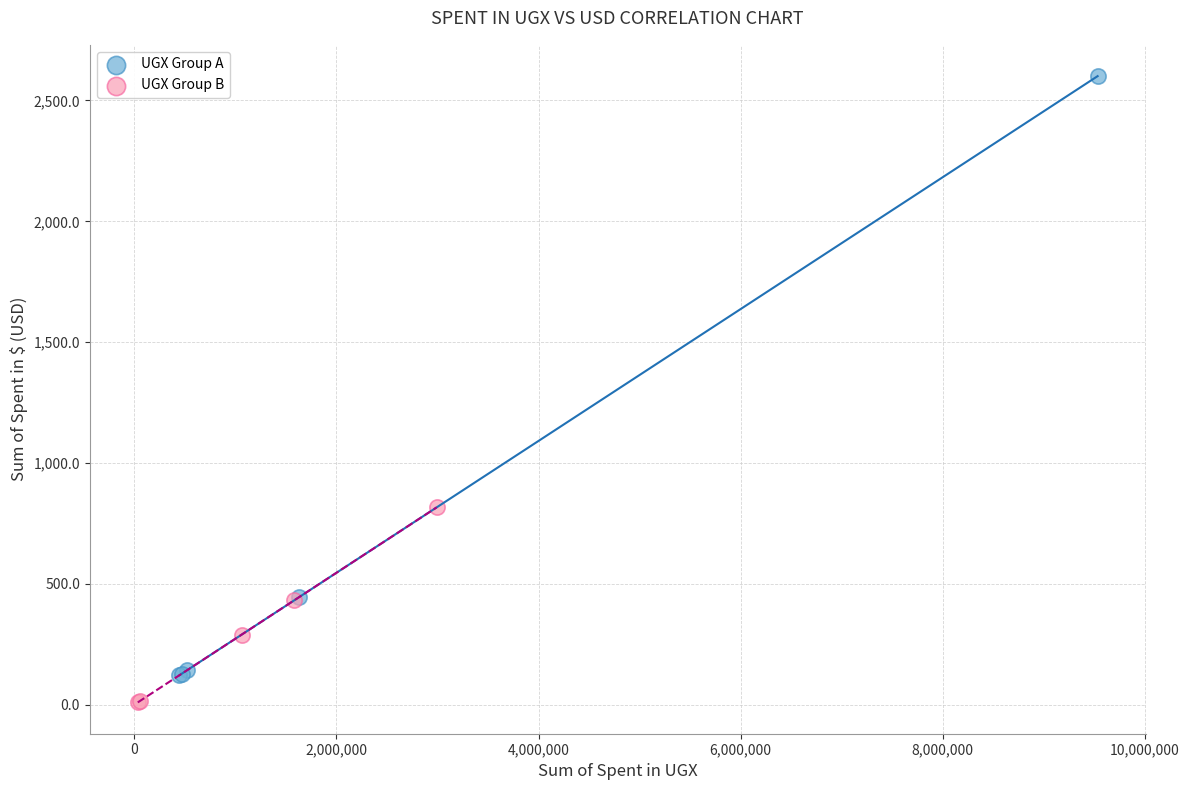

Which series has the widest spread of Y values?

UGX Group A